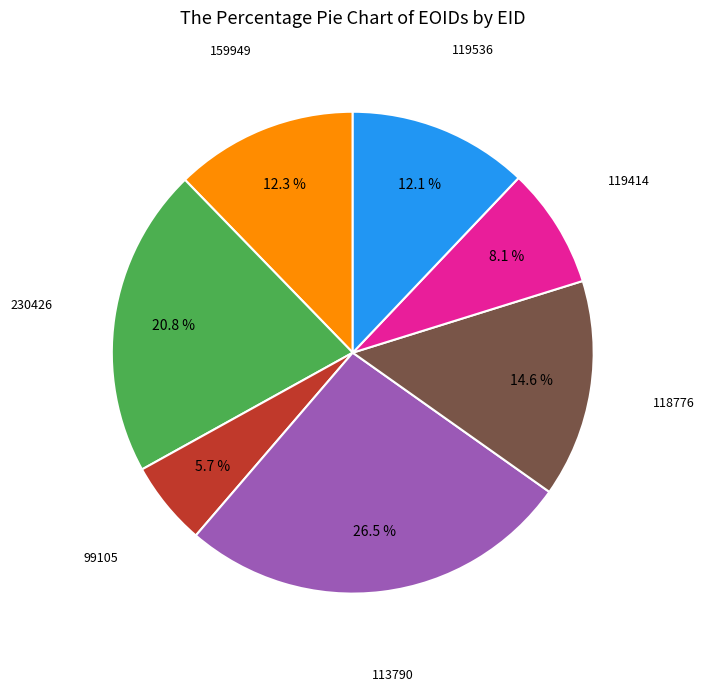

Does any single category account for the majority?

No